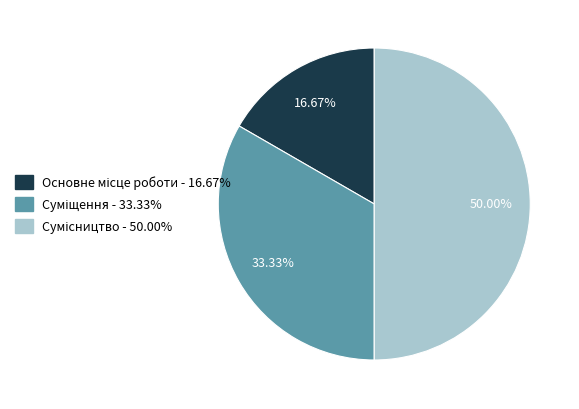

What is the largest slice in the pie chart?

Сумісництво